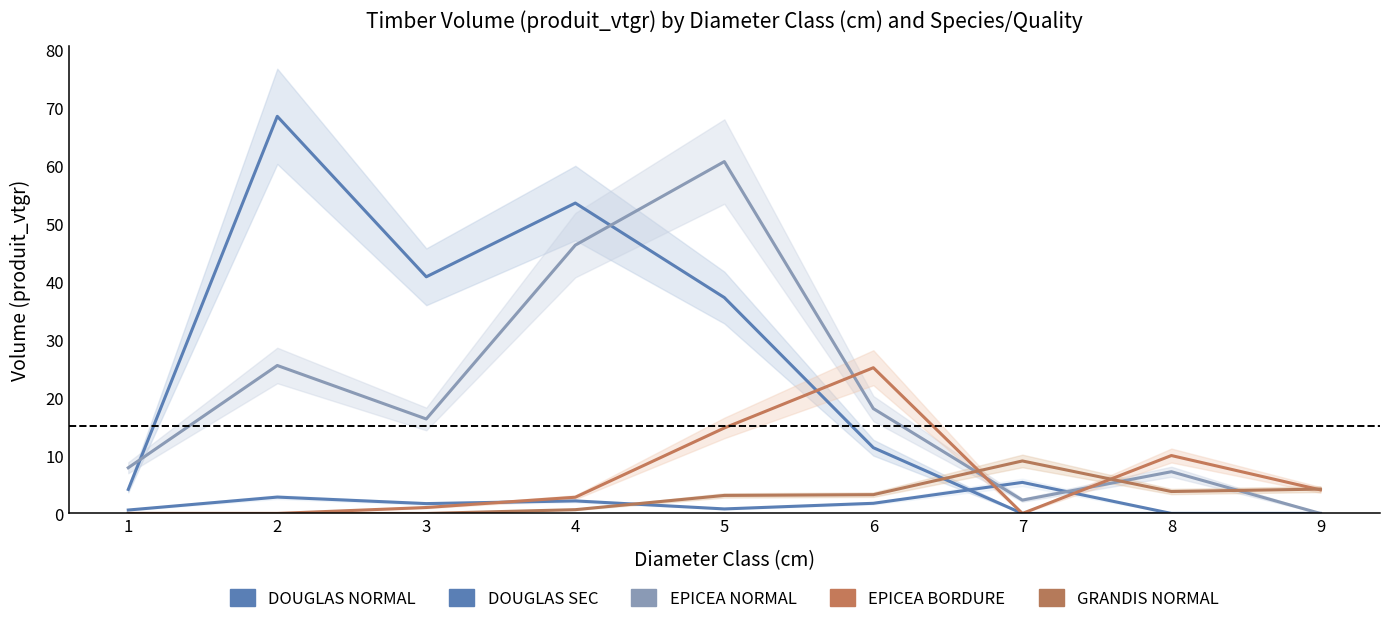

Rank the series at 9 from lowest to highest value.

DOUGLAS_NORMAL, DOUGLAS_SEC, EPICEA_NORMAL, EPICEA_BORDURE, GRANDIS_NORMAL